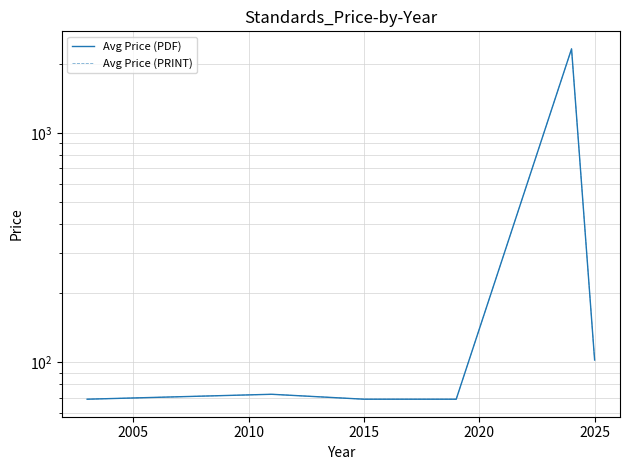

What is the difference between the second highest and minimum values in the Avg Price (PRINT) series?

33.2